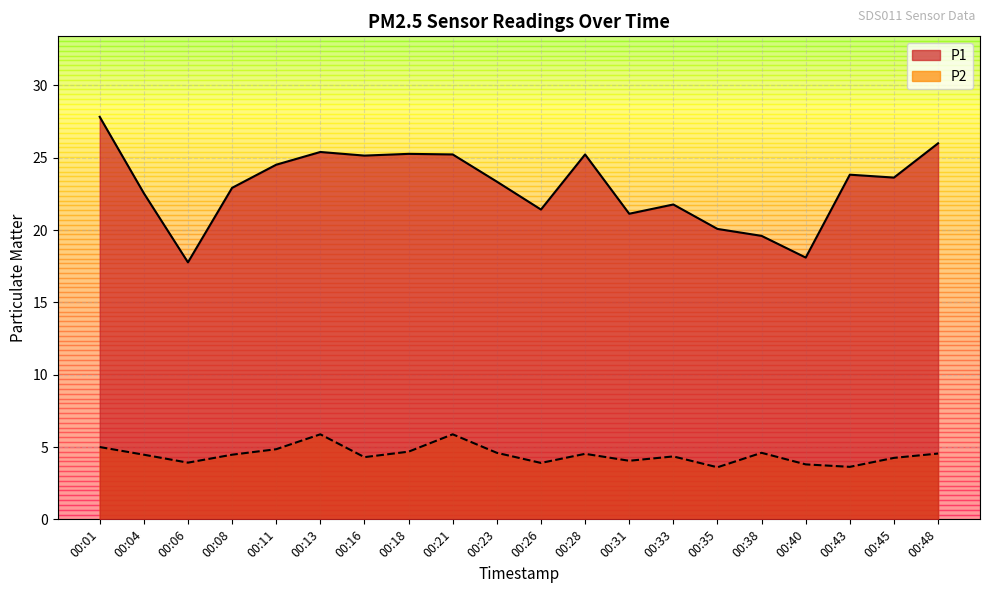

What is the total value across all series at 00:28?

29.8